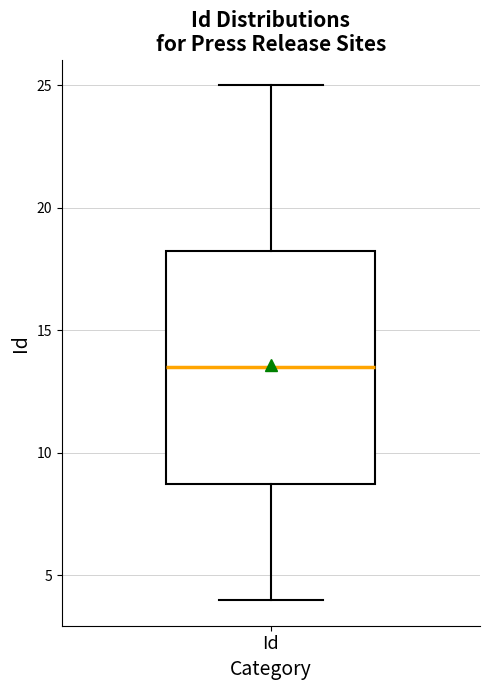

Transcribe this box plot: give where the median line is, the range the box spans, and where the two whiskers end, as read against the y-axis. The values are not printed on the chart, so give them approximately, as read against the axis.

median 13.5, box 9.0 to 18.5, whiskers 4.0 to 25.0